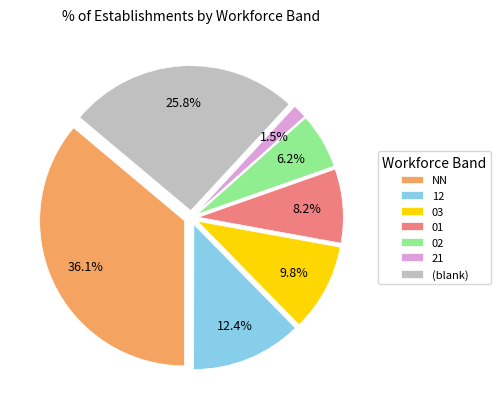

To the nearest percent, what is the difference between the largest and smallest slice percentages?

35%